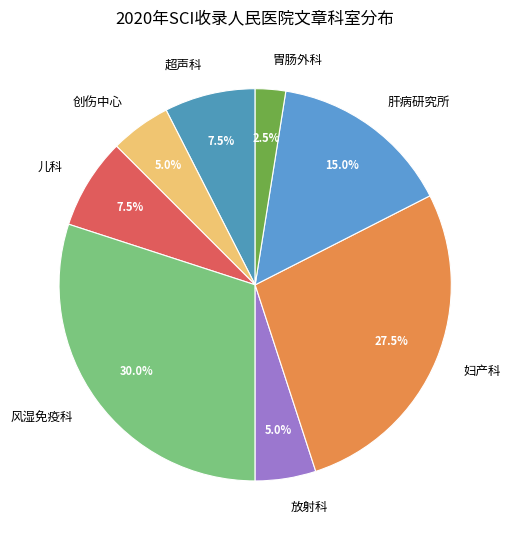

How many segments does this pie chart have?

8